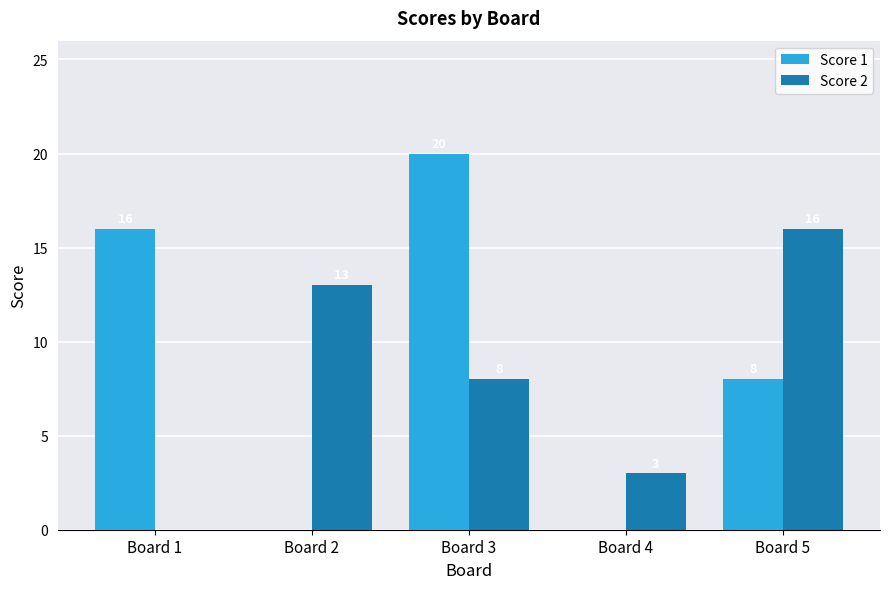

The Score 1 series shows 12 at Board 5. True or false?

False